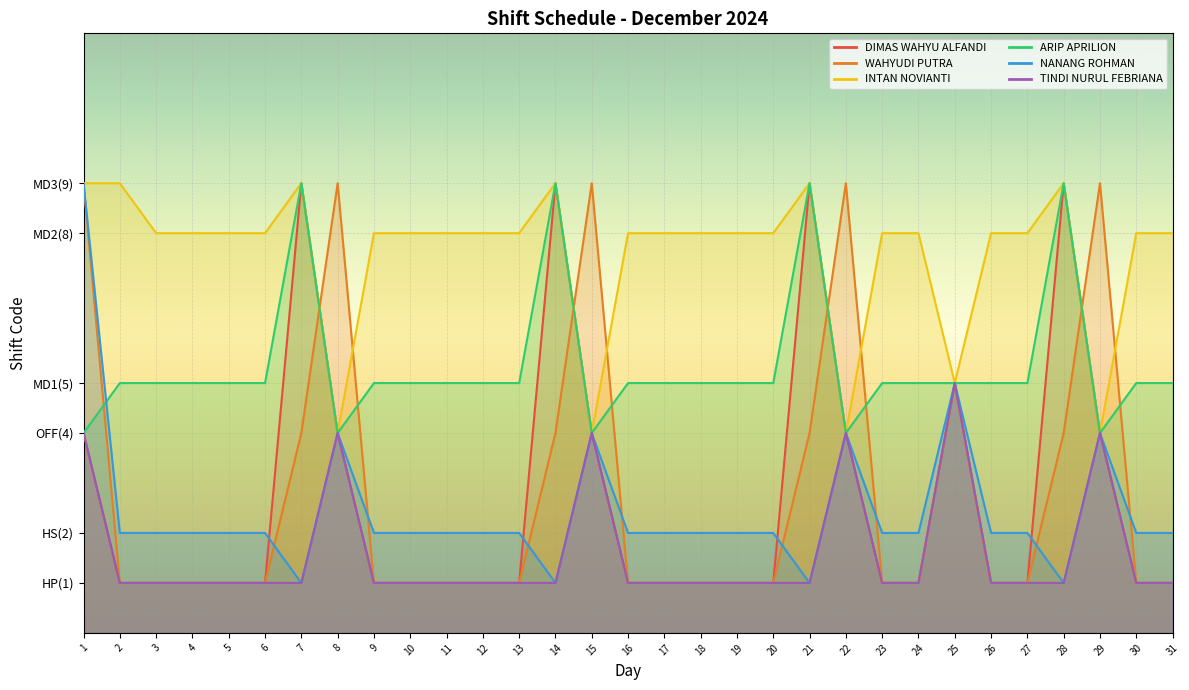

True or false: INTAN NOVIANTI has more than 1 interior local peaks.

True